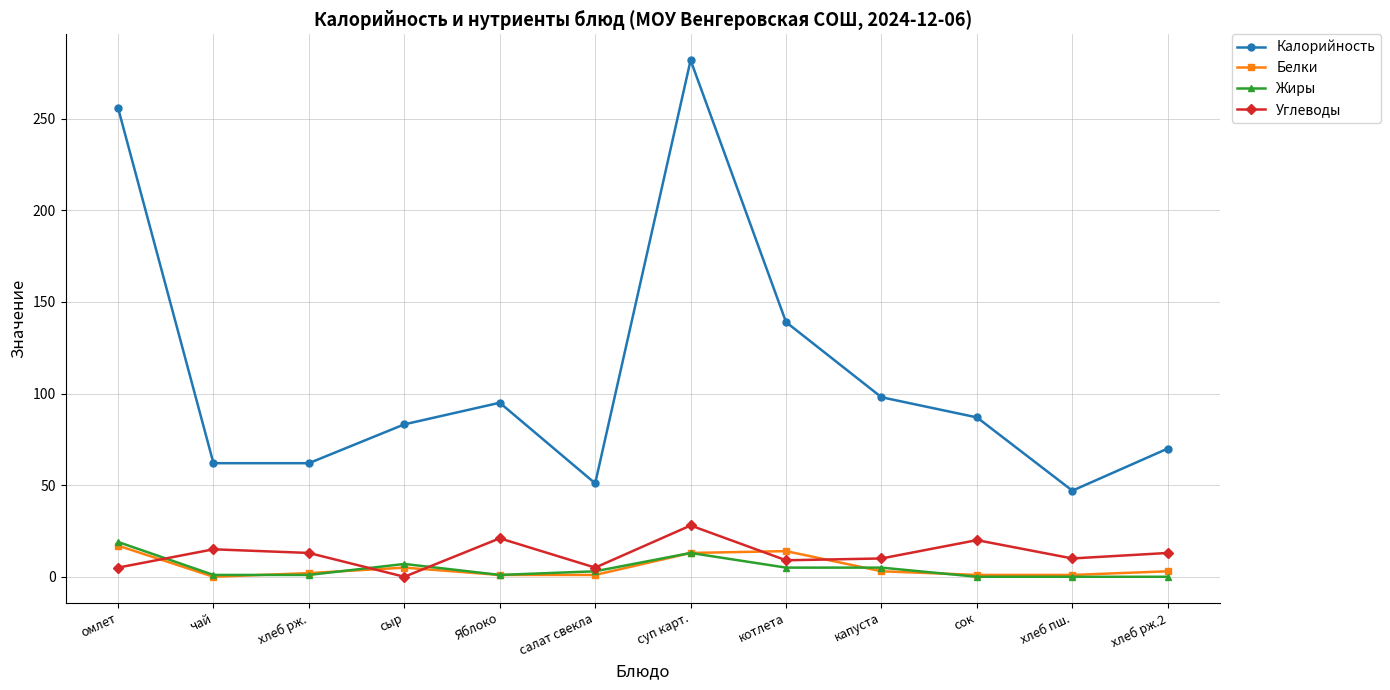

What is the difference between the maximum and minimum values in the Жиры series?

19.0